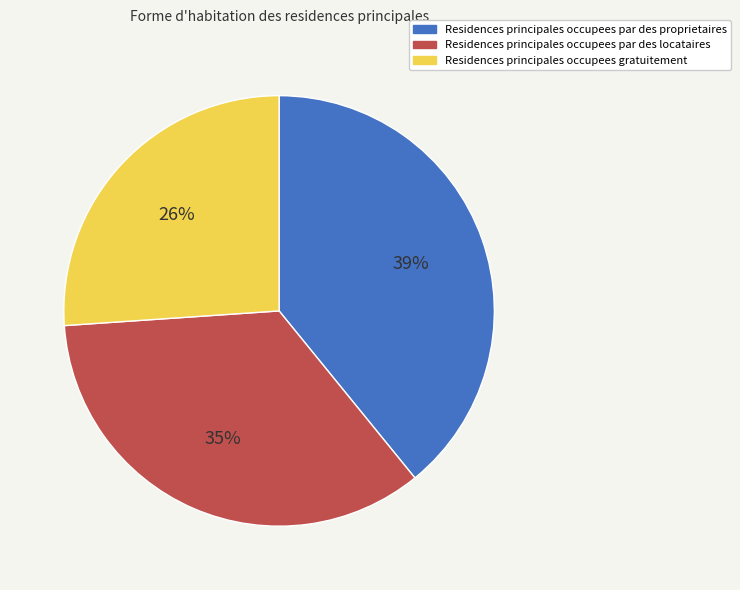

To the nearest percent, what is the difference between the largest and smallest slice percentages?

13%